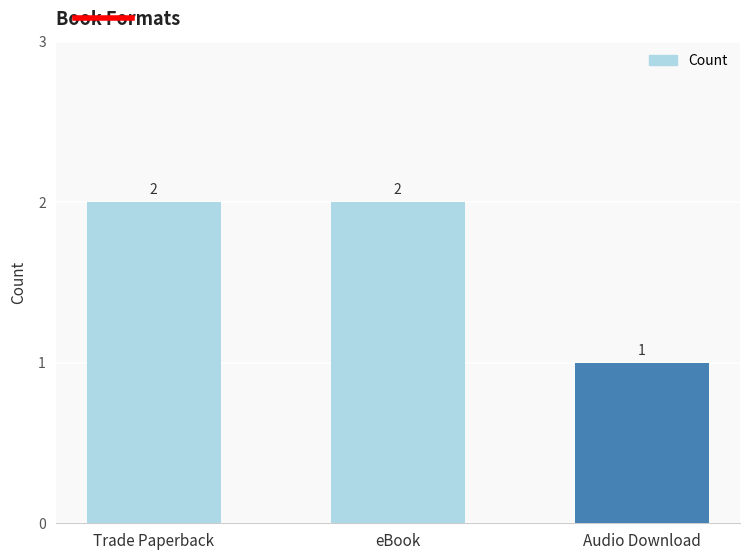

Reading right to left, list all the values displayed in this chart.

Audio Download=1	eBook=2	Trade Paperback=2